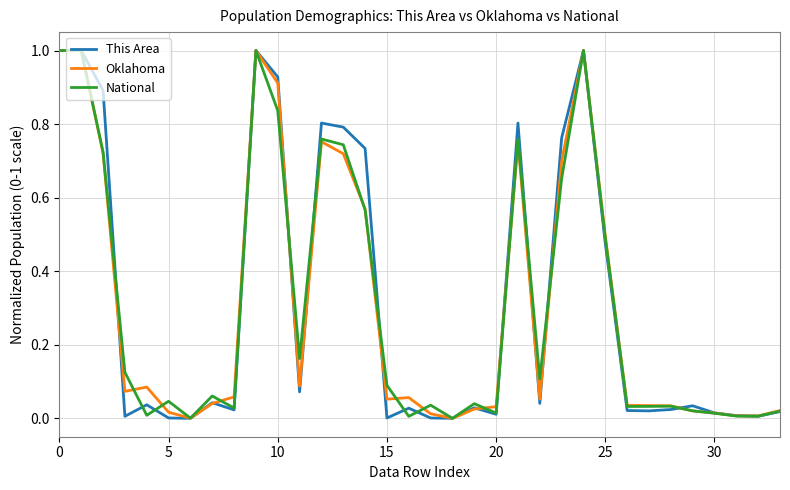

What is the highest value of the This Area series?

1.0